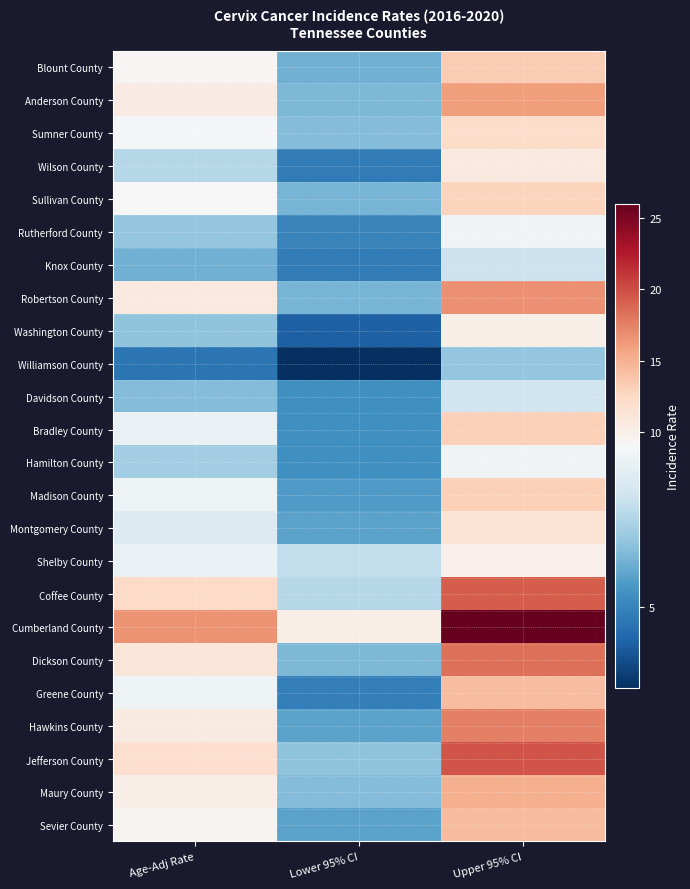

Which label corresponds to the smallest value in the chart?

Lower 95% CI